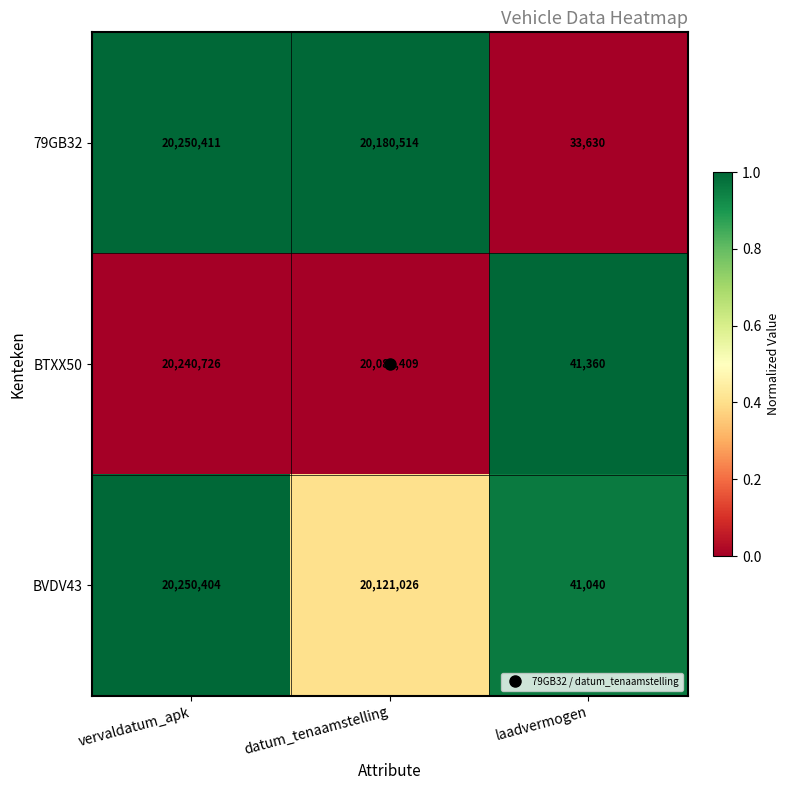

At which label does BTXX50 reach its minimum?

laadvermogen